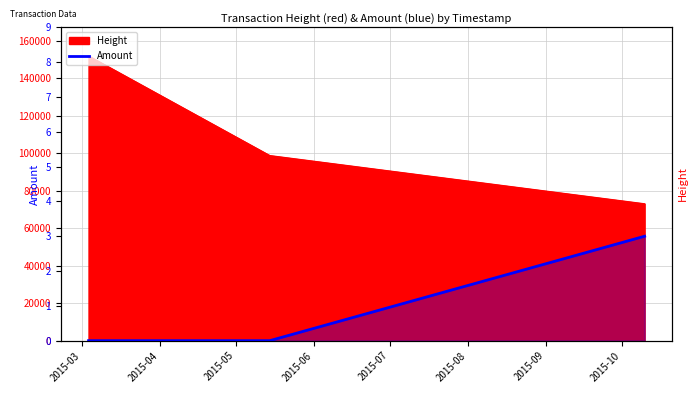

True or false: the data shows 4 at 2015-05.

False